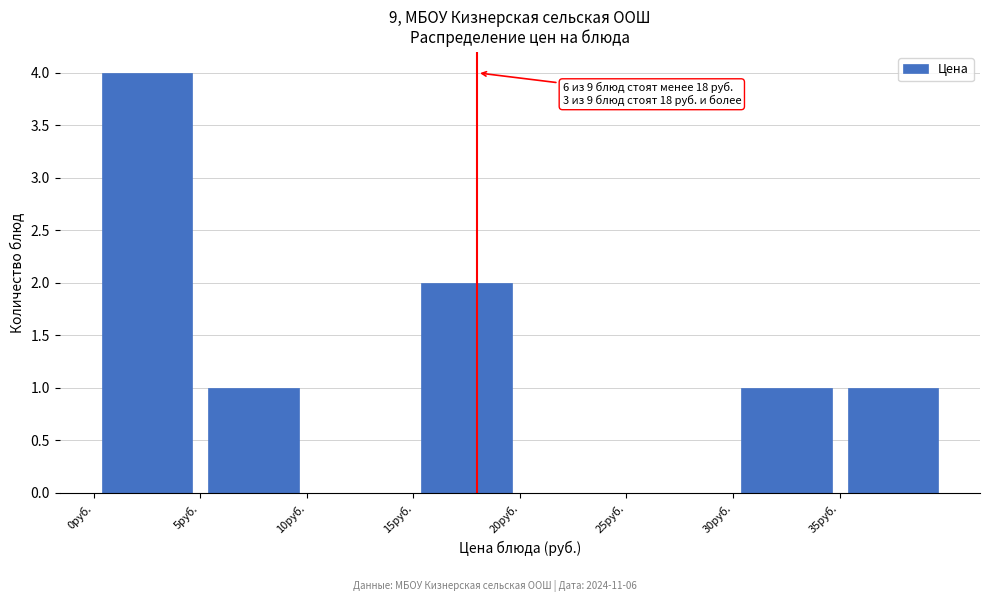

Which range on the x-axis has the tallest bar?

0 to 5